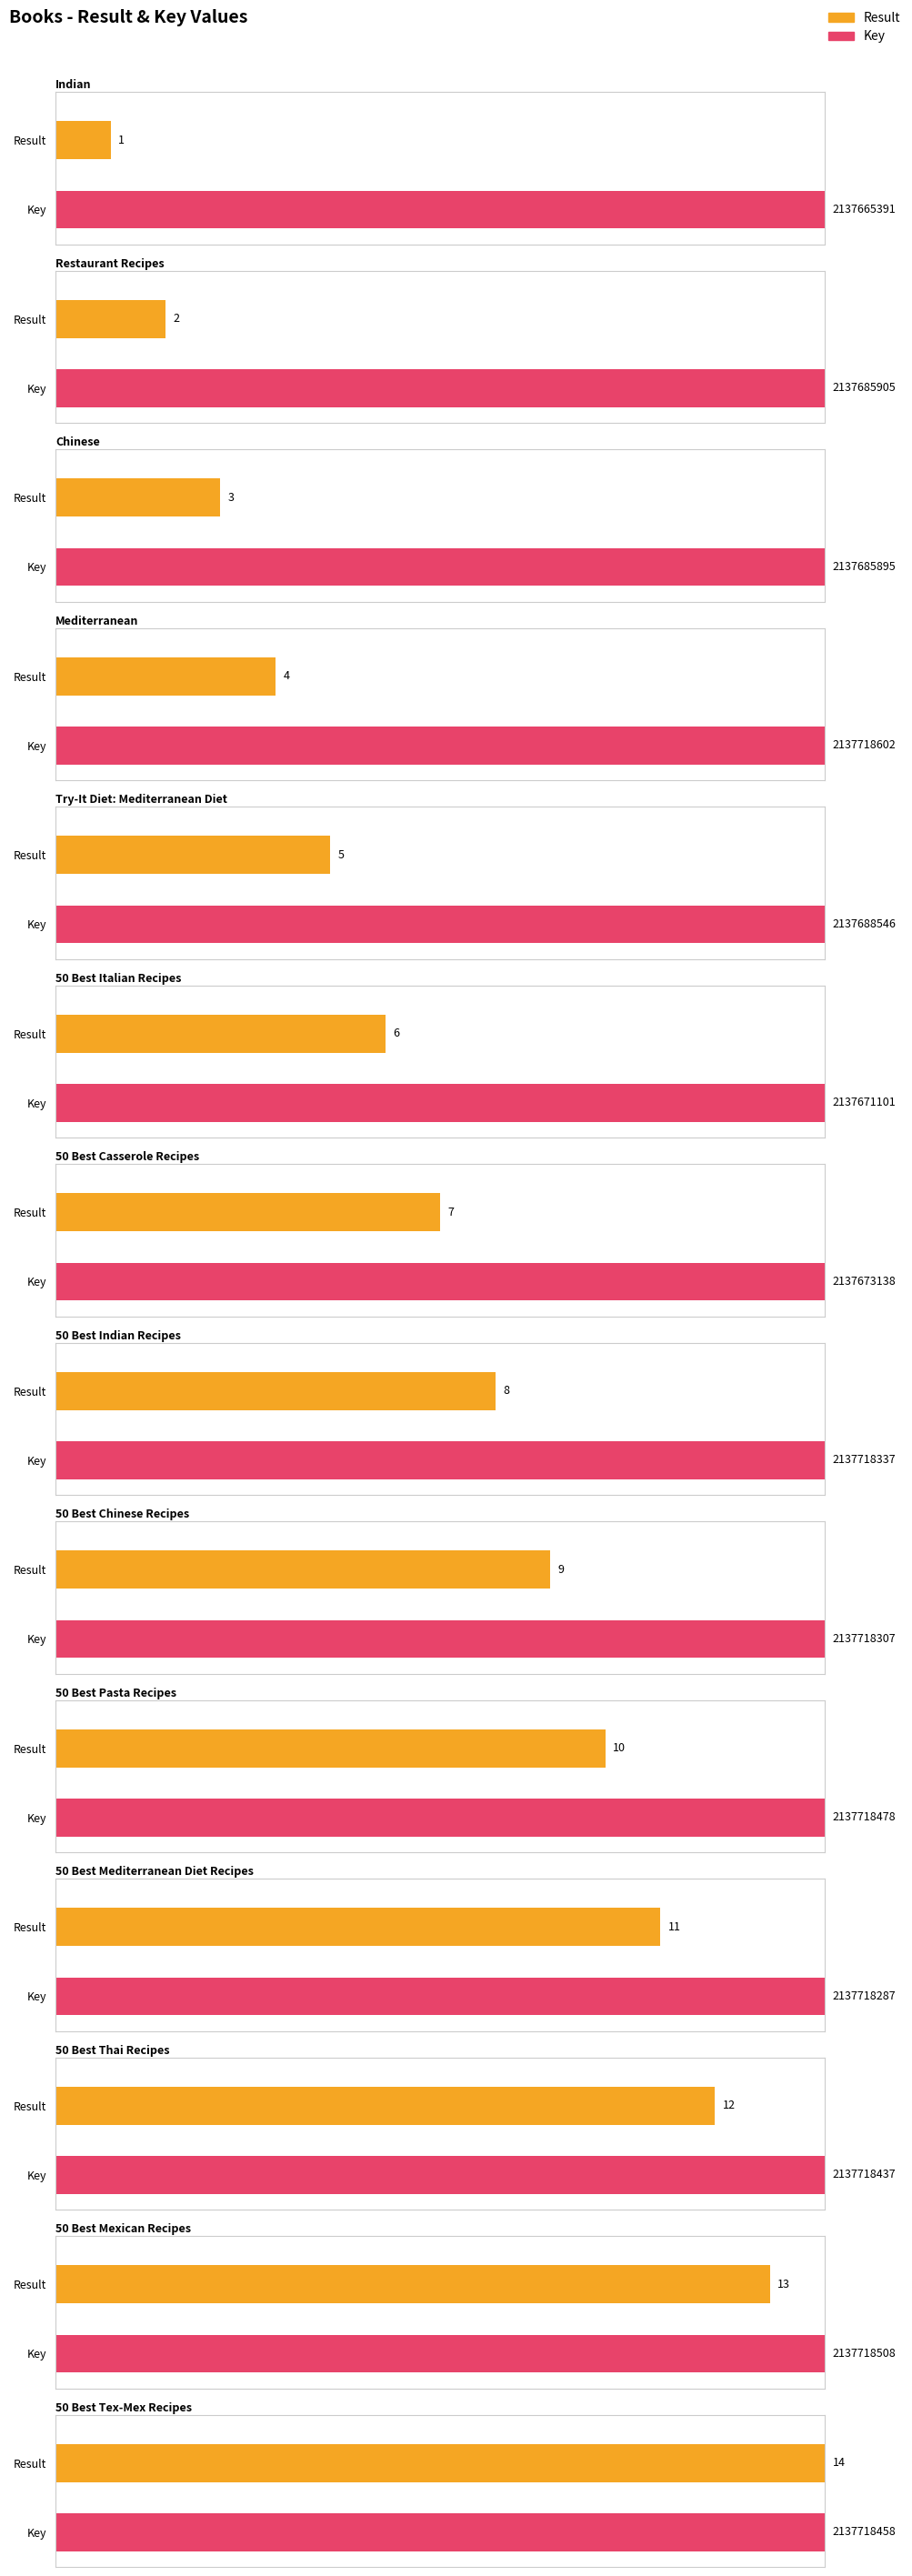

The value of Key at 50 Best Casserole Recipes is 2137673138. True or false?

True